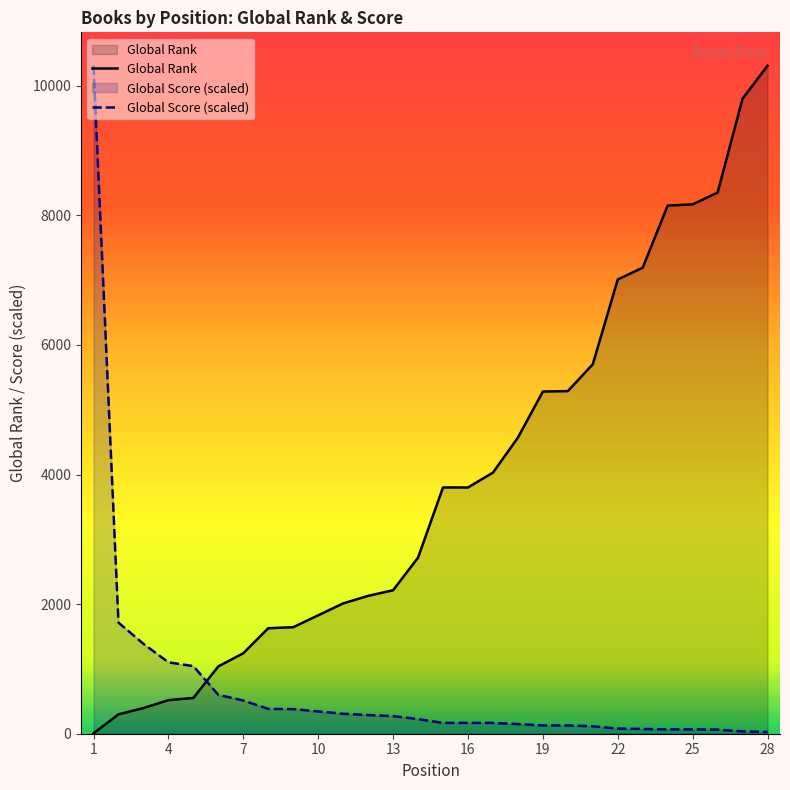

What is the sum of the Global Rank values at 16 and 4?

4318.0